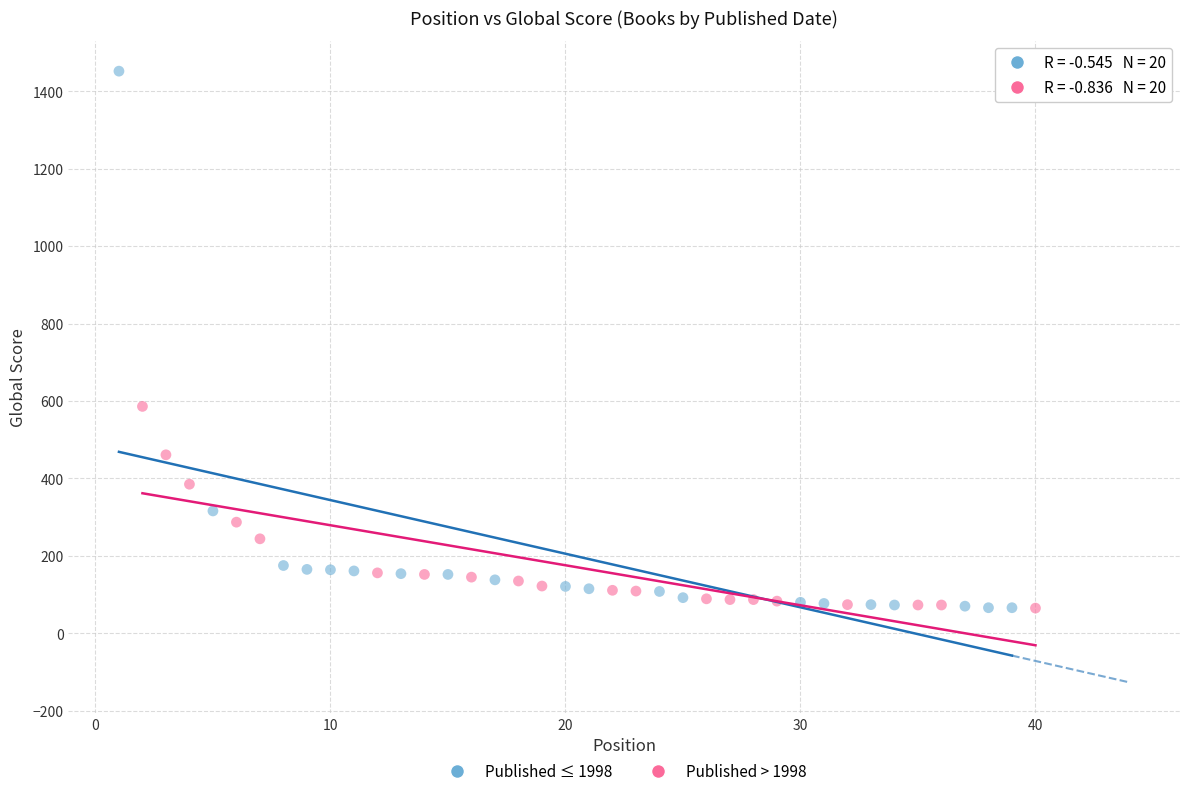

Which series contains the highest Y value?

Published ≤ 1998